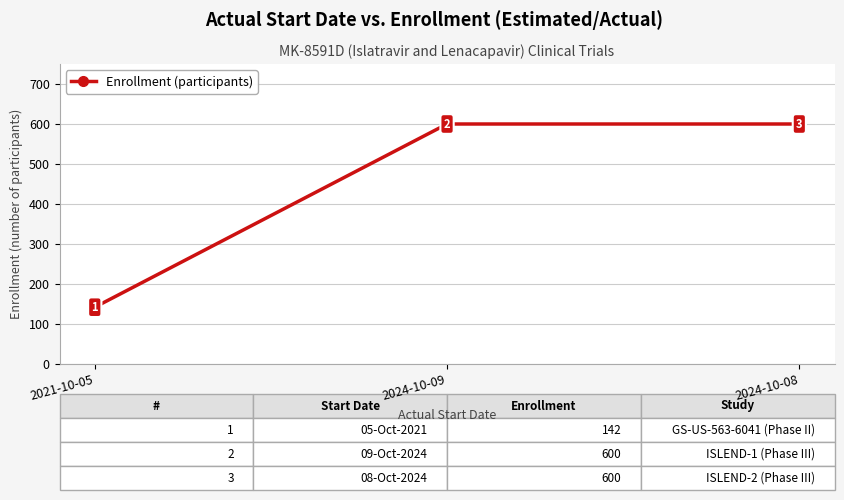

The chart shows a value of 142 at 2021-10-05. True or false?

True